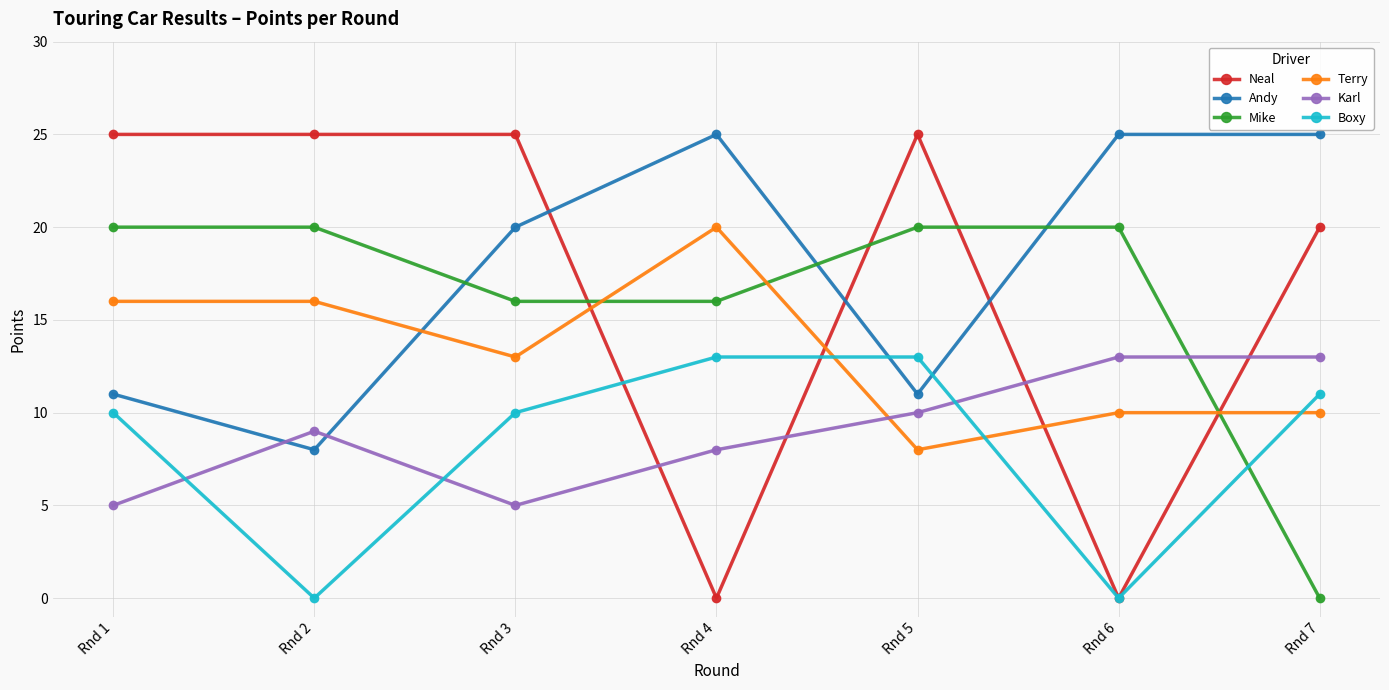

What is the spread (max minus min) of values at Rnd 7?

25